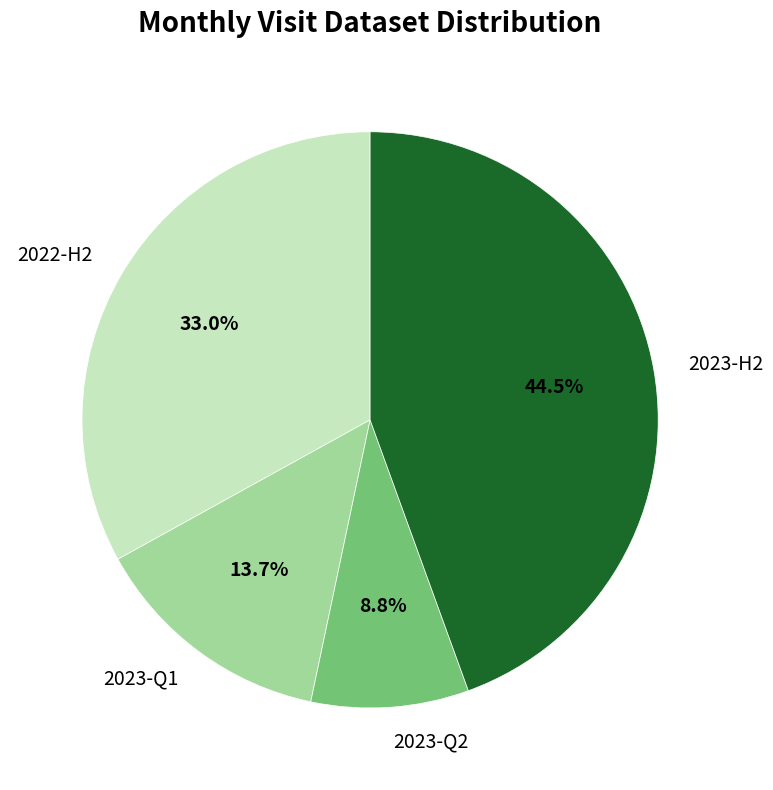

Count the number of slices in the pie.

4